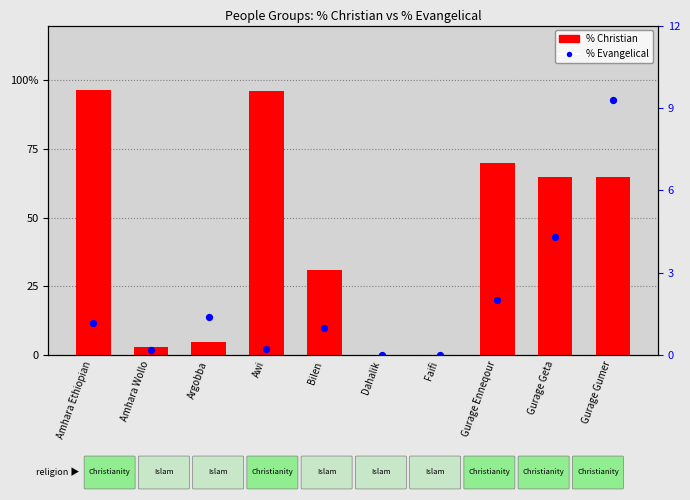

Which series contains the highest Y value?

% Christian